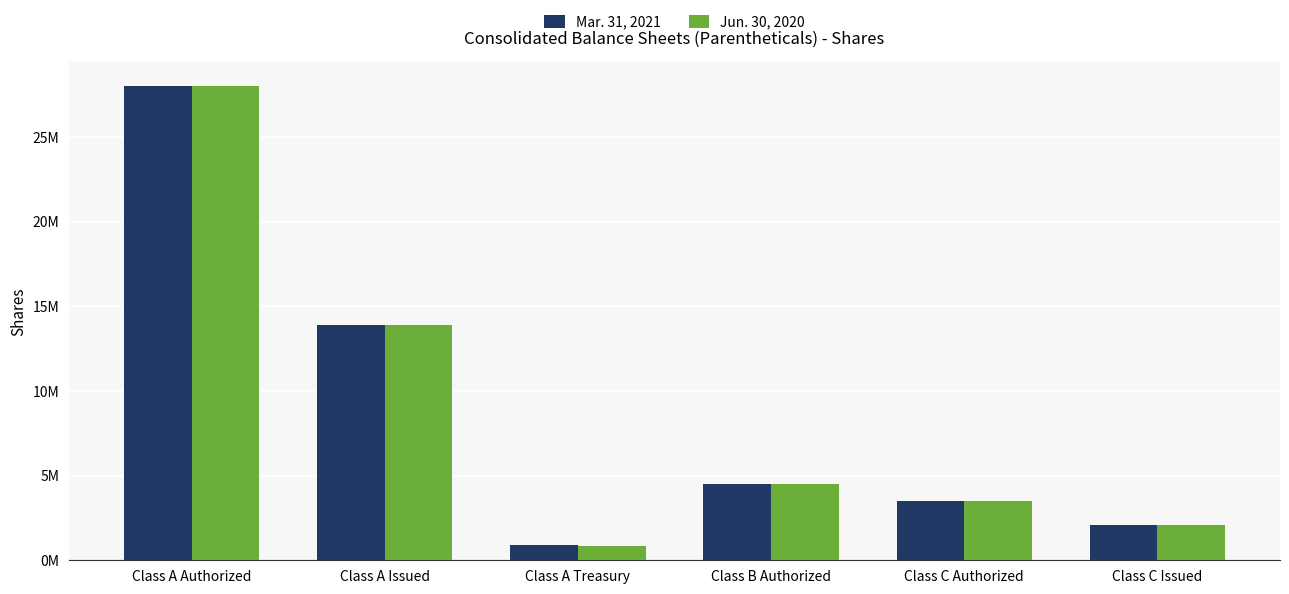

Rank the series by their average value, from lowest to highest.

Jun. 30, 2020, Mar. 31, 2021